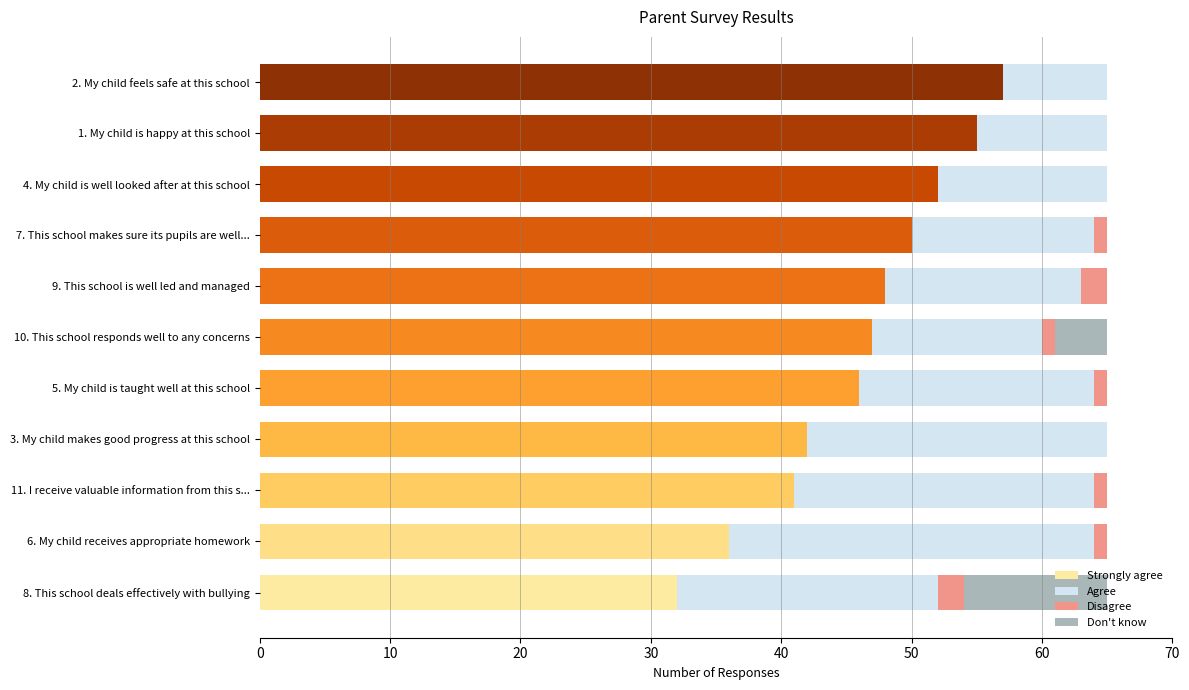

What are all the series names shown in the legend?

Strongly agree, Agree, Disagree, Don't know